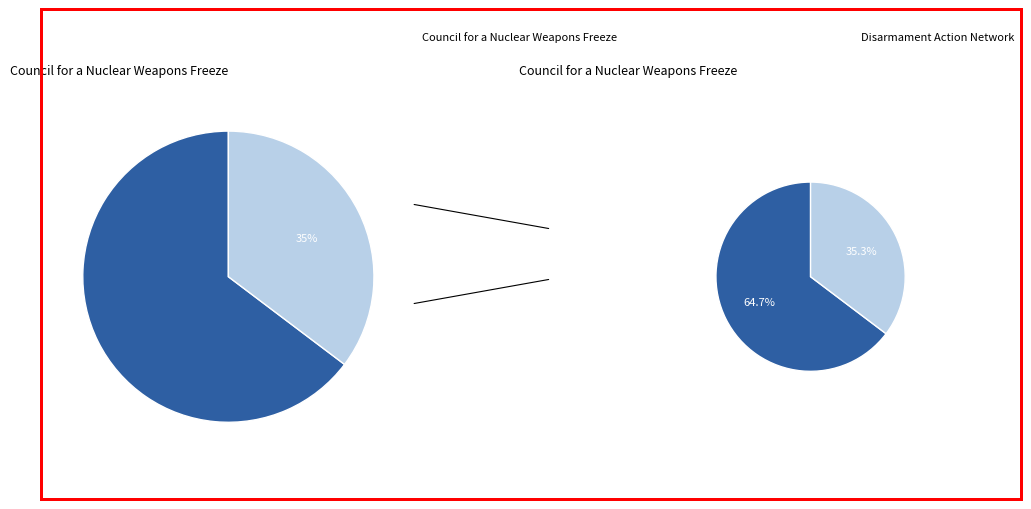

Which category has the biggest portion of the pie?

Council for a Nuclear Weapons Freeze